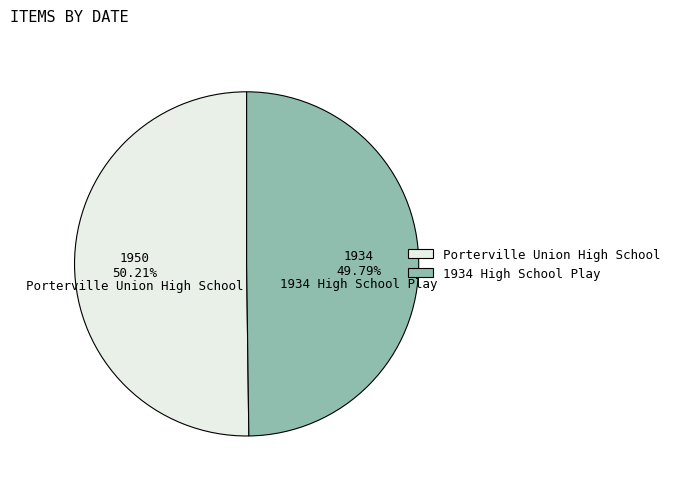

Does any single category account for the majority?

Yes